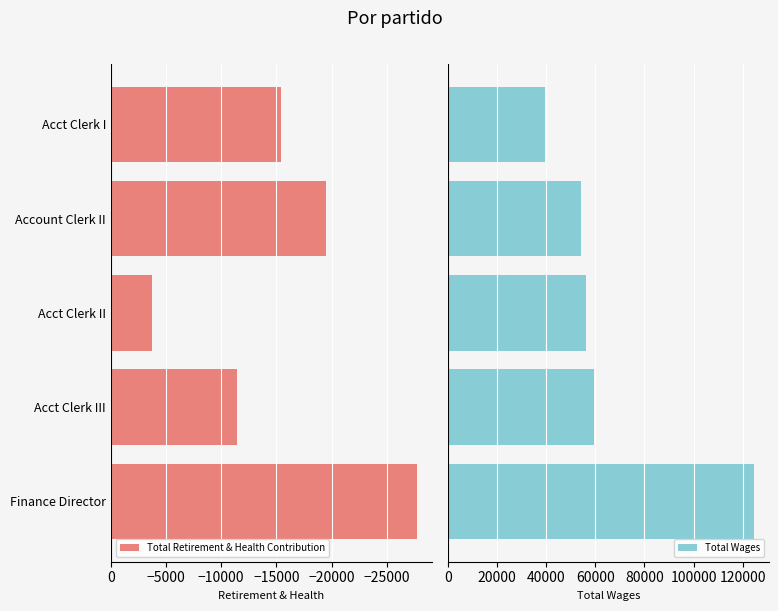

What is the average value of the Total Wages series?

66738